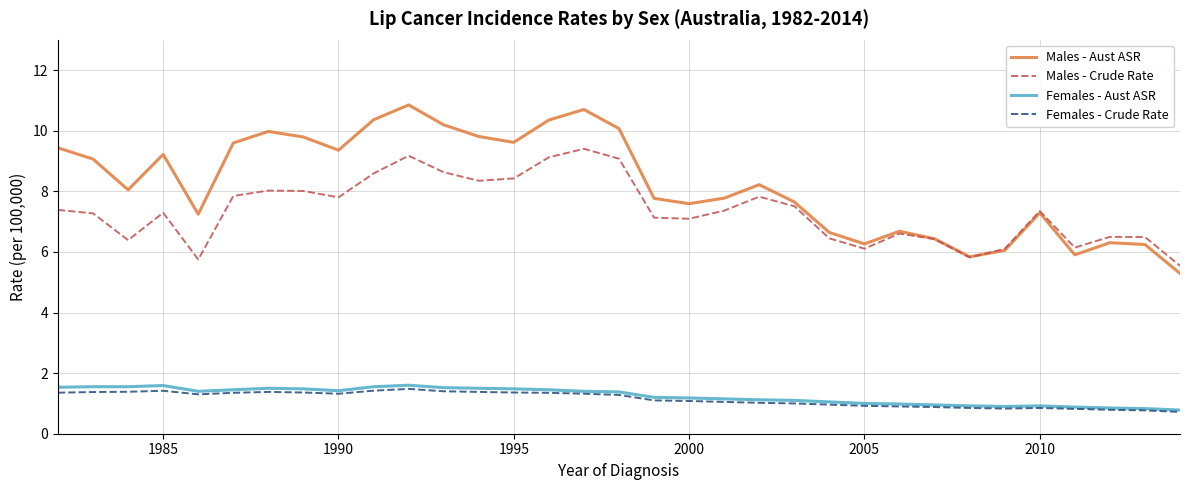

True or false: Females - Crude Rate and Males - Crude Rate cross at least once.

False